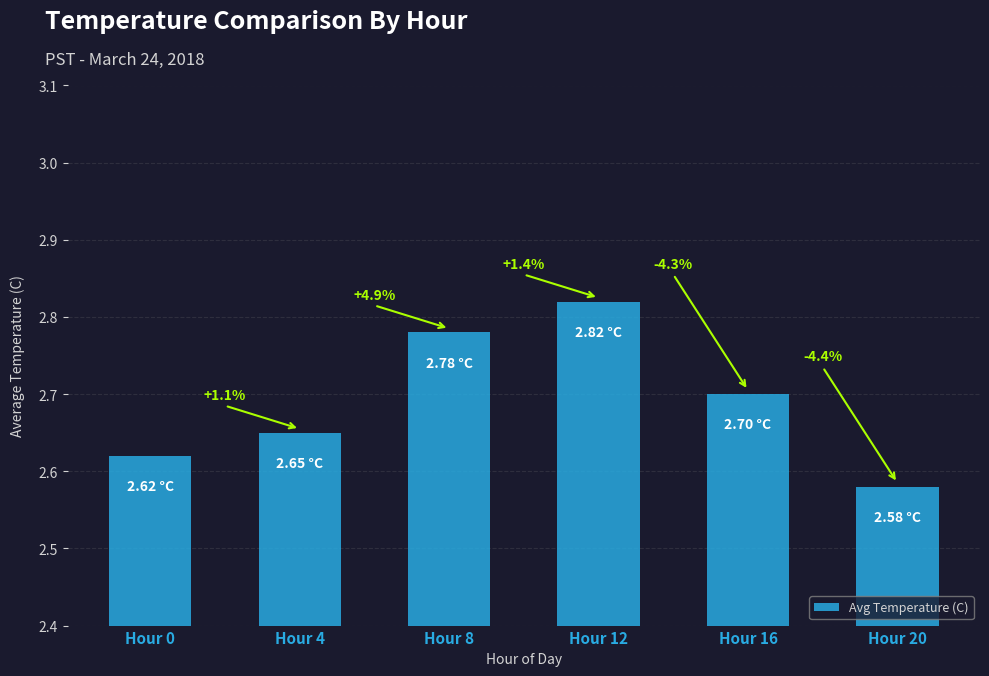

Between Hour 16 and Hour 20, which is larger?

Hour 16